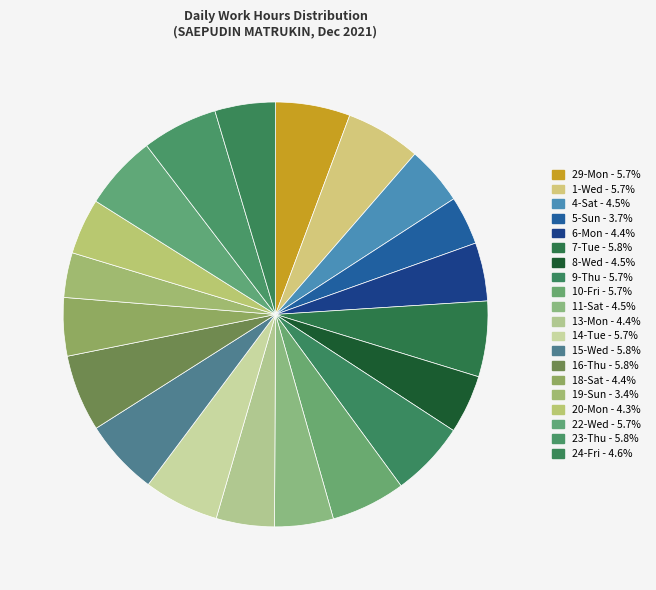

Is it true that 18-Sat is 4% of the pie?

True